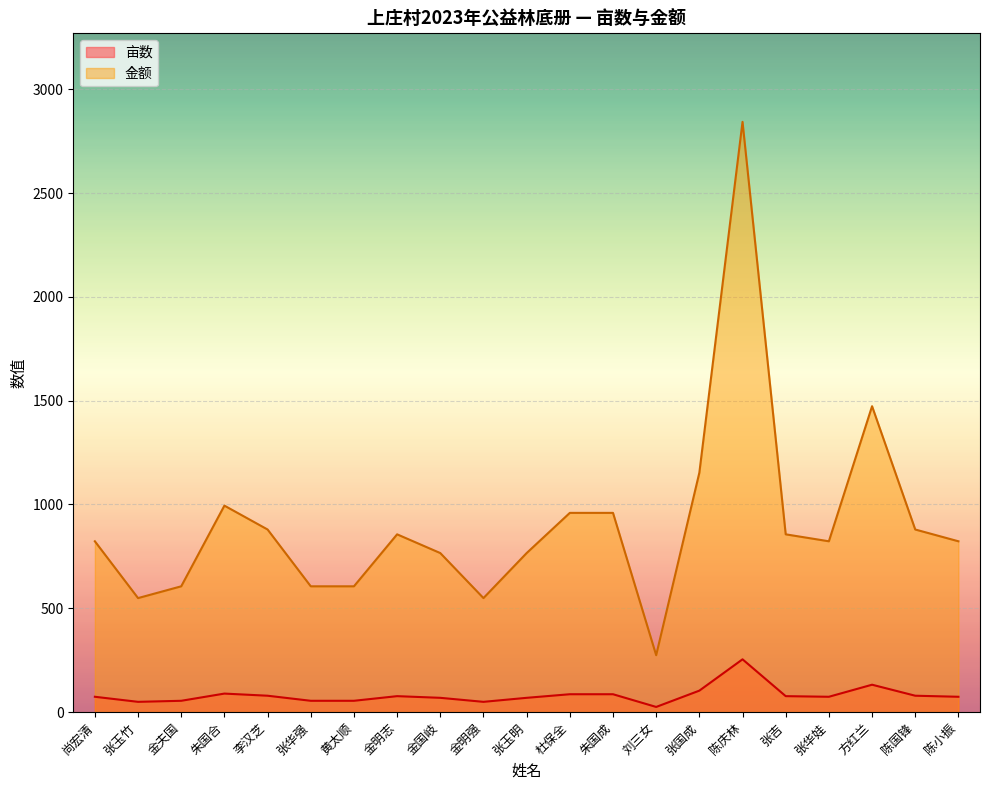

At how many categories does at least one series exceed 2784?

1